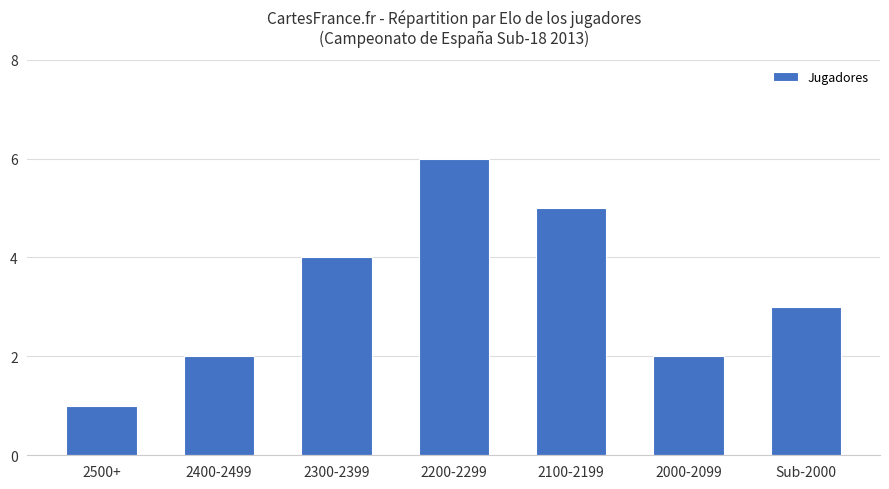

Between 2000-2099 and Sub-2000, which is larger?

Sub-2000